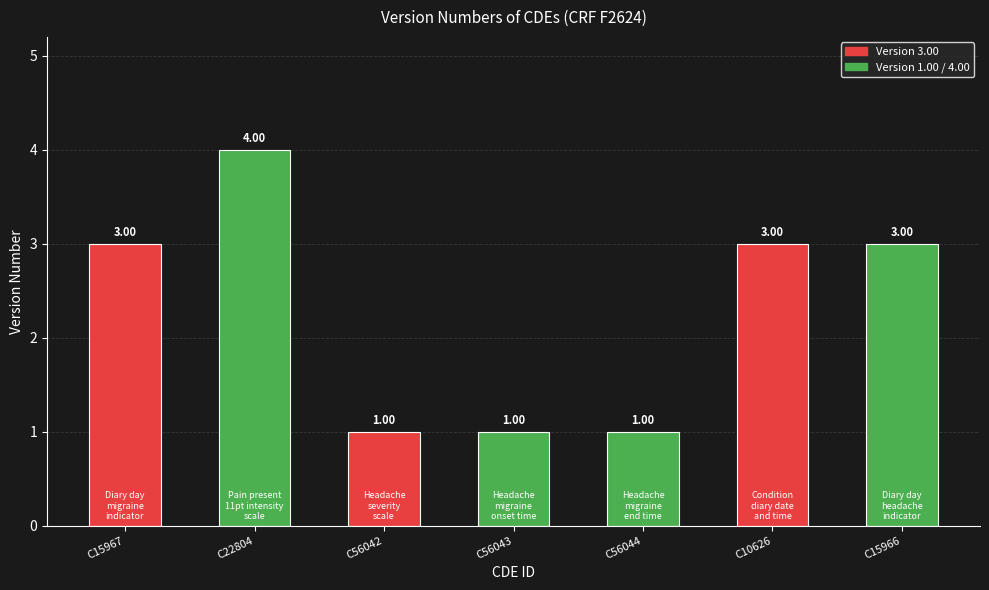

The value at C56044 is 2. True or false?

False